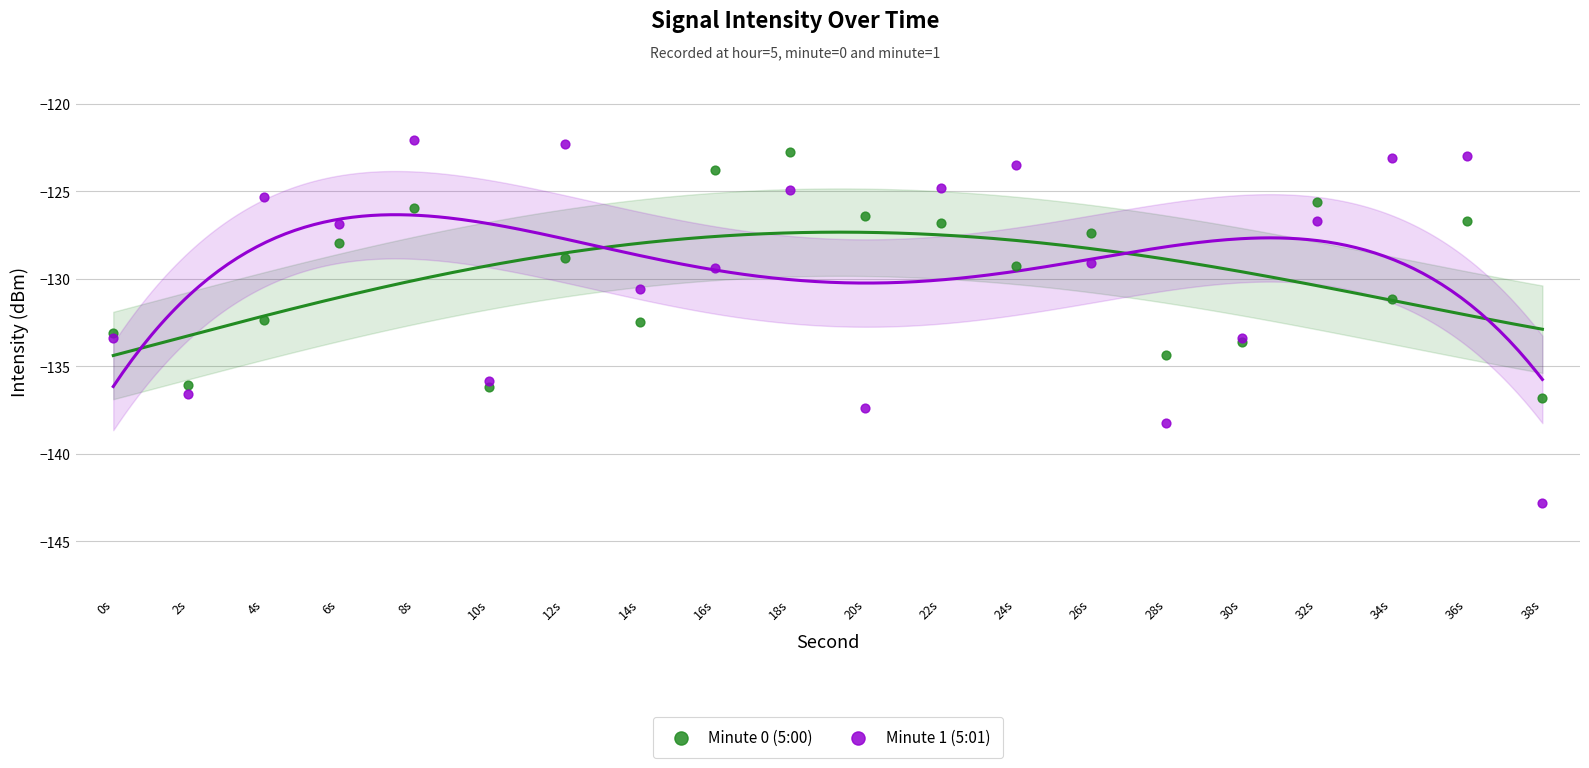

Which series contains the lowest Y value?

Minute 1 (5:01)